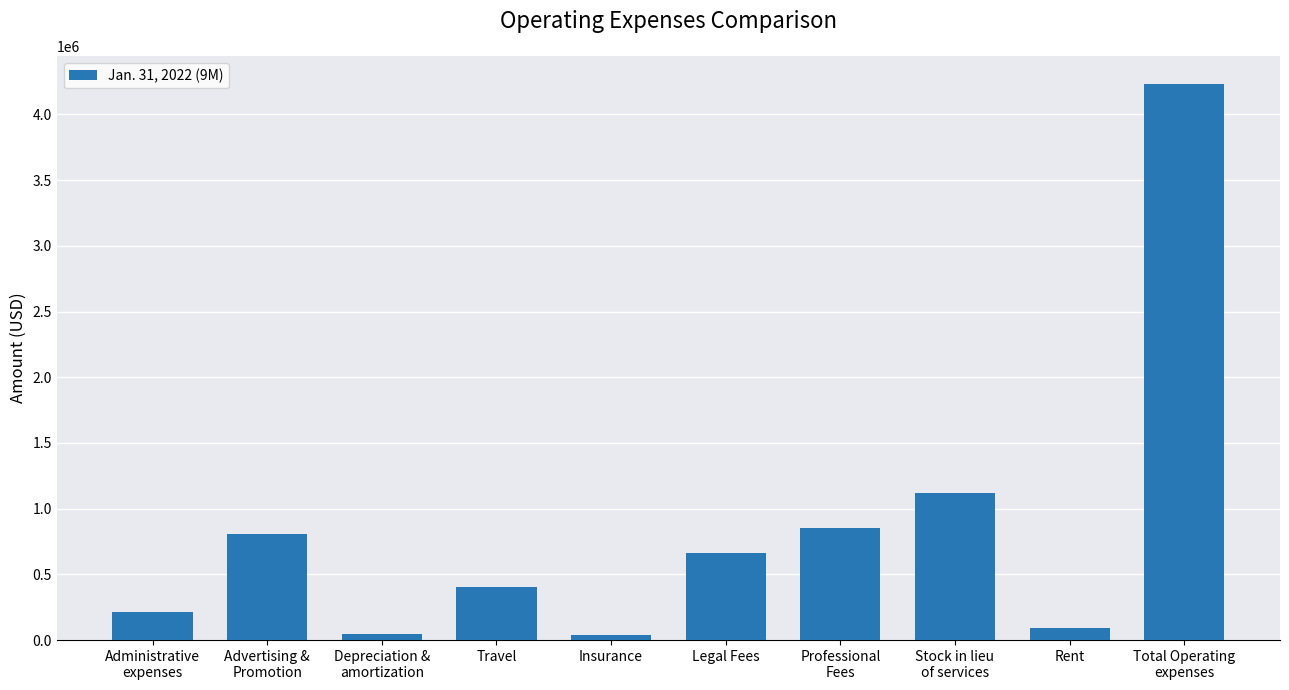

What is the maximum value shown in the chart?

4234751